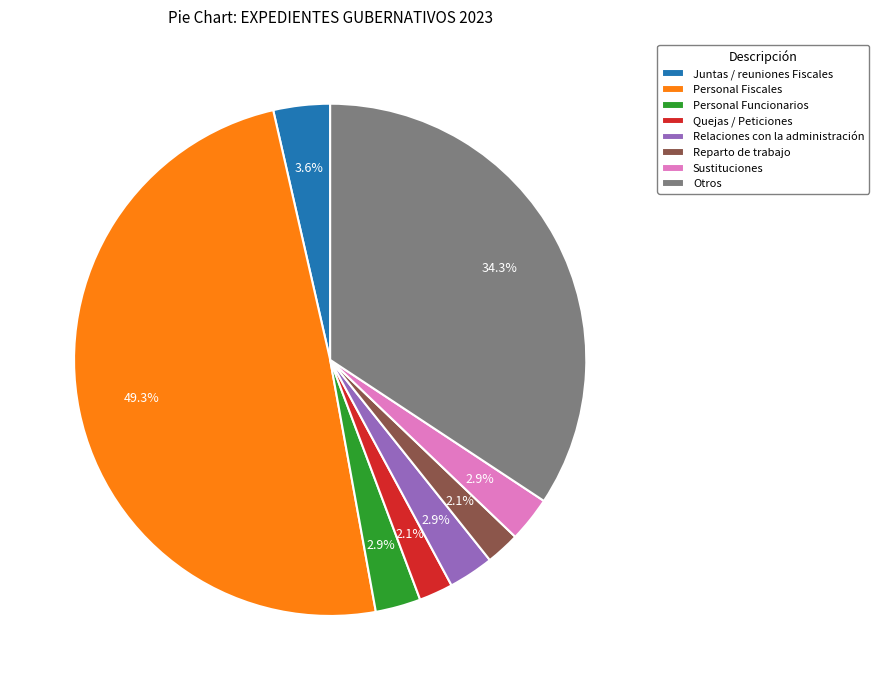

What percentage is NOT represented by Quejas / Peticiones?

97.9%